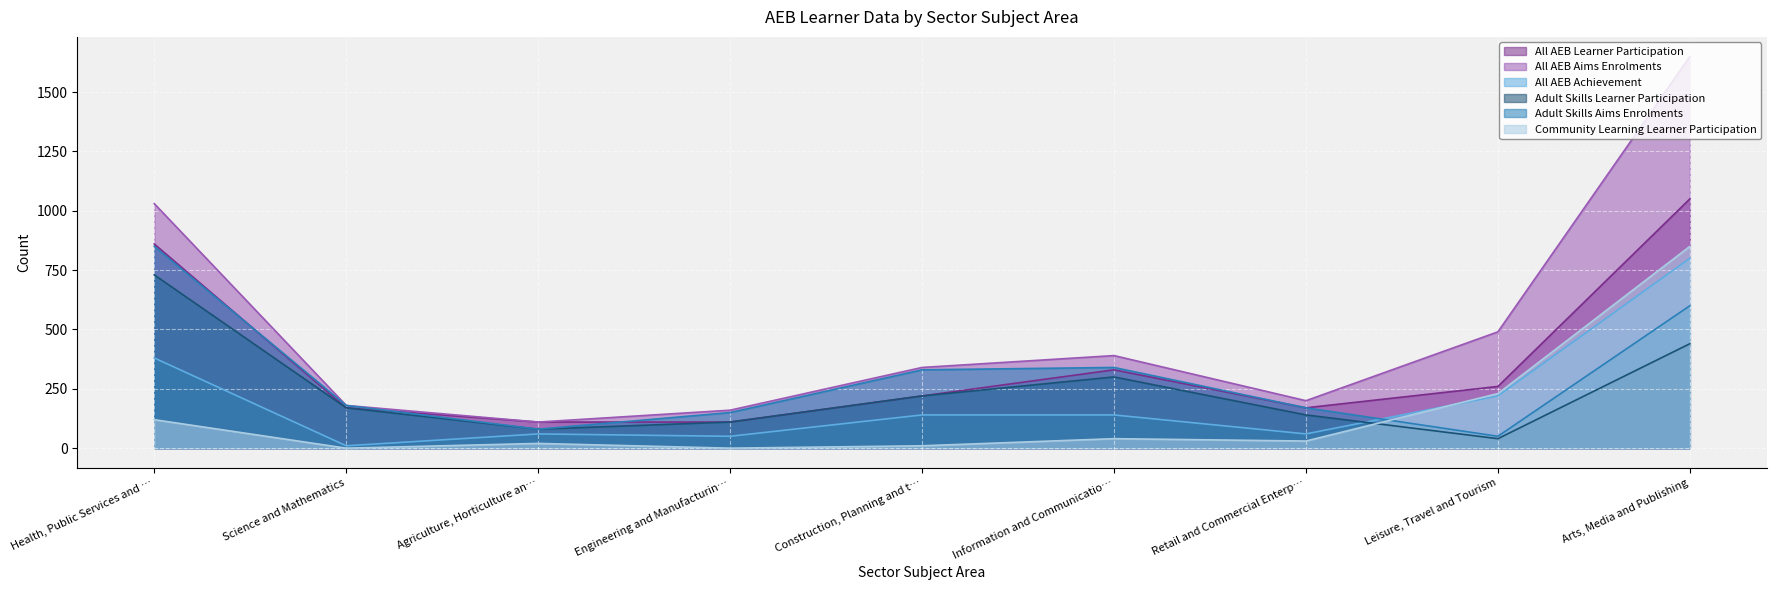

What is the highest value of the All AEB Aims Enrolments series?

1650